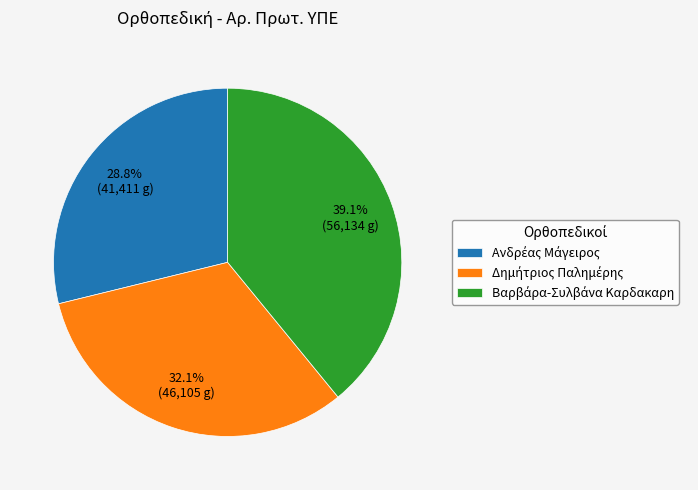

Does any single category account for the majority?

No